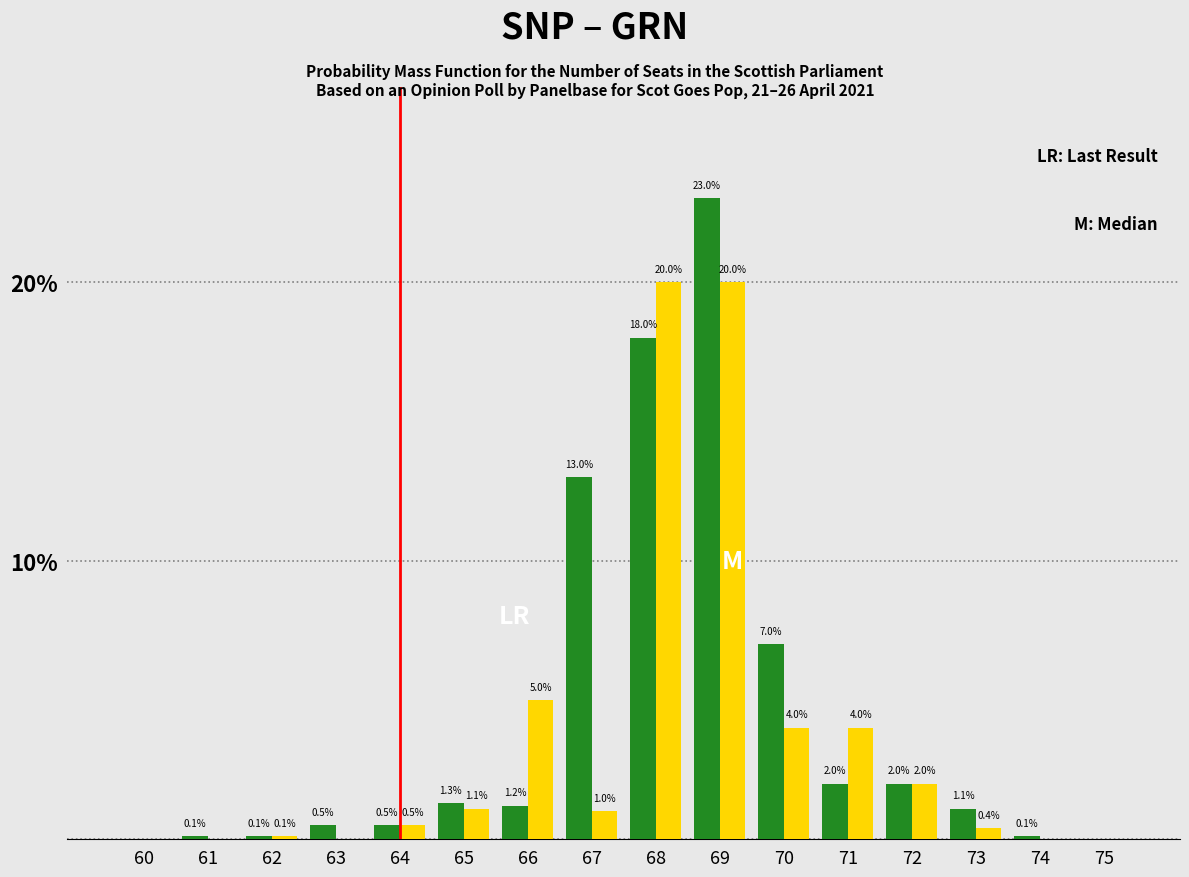

Reading right to left, what are all the values shown in this chart?

SNP: 75=0.0	74=0.1	73=1.1	72=2.0	71=2.0	70=7.0	69=23.0	68=18.0	67=13.0	66=1.2	65=1.3	64=0.5	63=0.5	62=0.1	61=0.1	60=0.0
GRN: 75=0.0	74=0.0	73=0.4	72=2.0	71=4.0	70=4.0	69=20.0	68=20.0	67=1.0	66=5.0	65=1.1	64=0.5	63=0.0	62=0.1	61=0.0	60=0.0